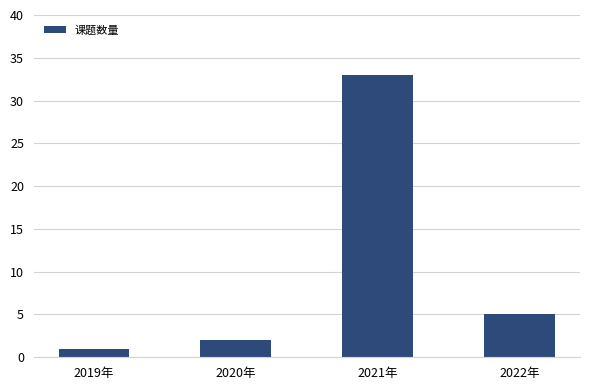

List the labels in order of value, smallest first.

2019年, 2020年, 2022年, 2021年